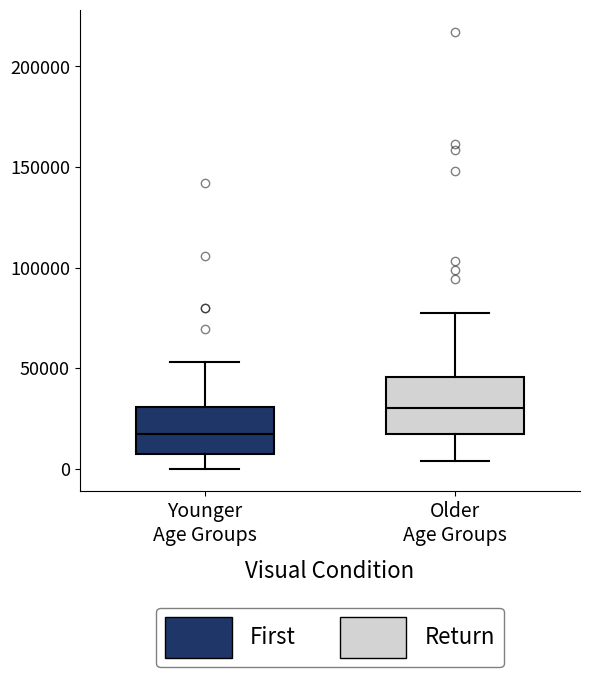

Where does the median line of the box for Younger Age Groups sit on the y-axis? The values are not printed on the chart, so give them approximately, as read against the axis.

15000